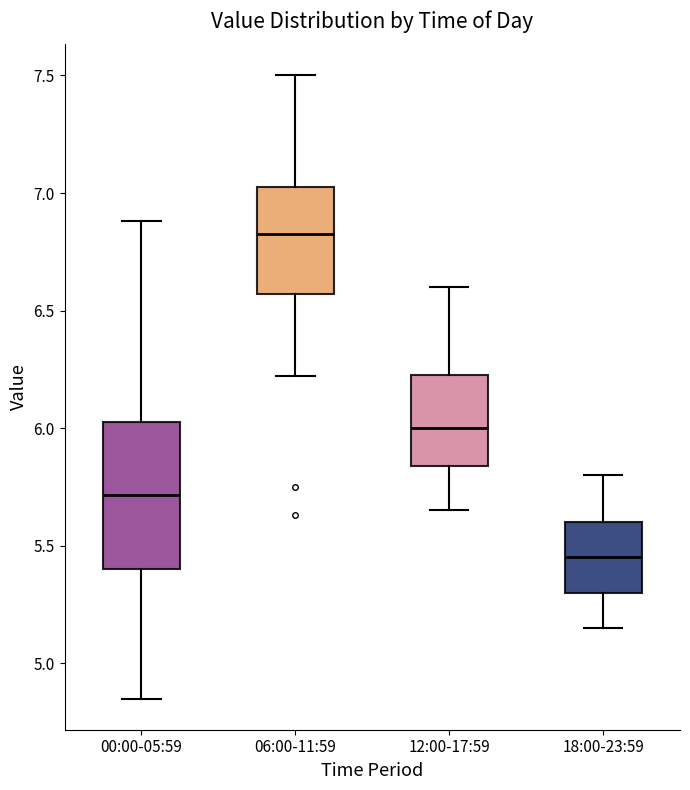

Reading left to right, transcribe this box plot: for each box, give where its median line is, the range the box spans, and where its two whiskers end, as read against the y-axis. The values are not printed on the chart, so give them approximately, as read against the axis.

00:00-05:59: median 5.70, box 5.40 to 6.05, whiskers 4.85 to 6.90
06:00-11:59: median 6.85, box 6.55 to 7.05, whiskers 6.20 to 7.50
12:00-17:59: median 6.00, box 5.85 to 6.25, whiskers 5.65 to 6.60
18:00-23:59: median 5.45, box 5.30 to 5.60, whiskers 5.15 to 5.80